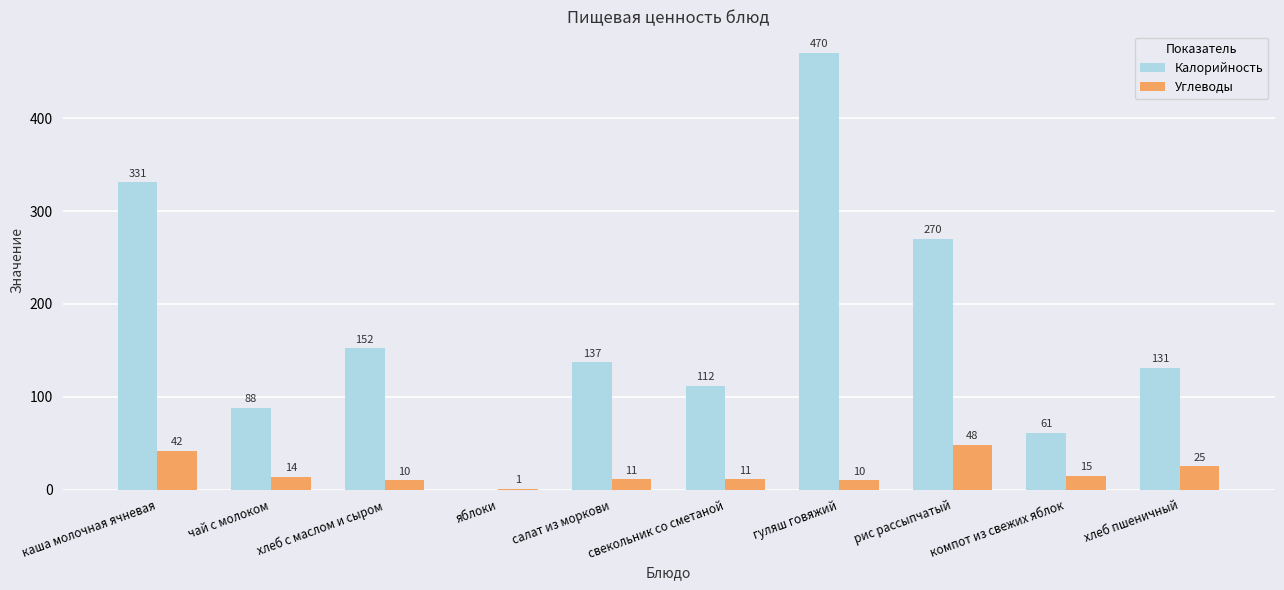

At which category is the sum across all series the highest?

гуляш говяжий